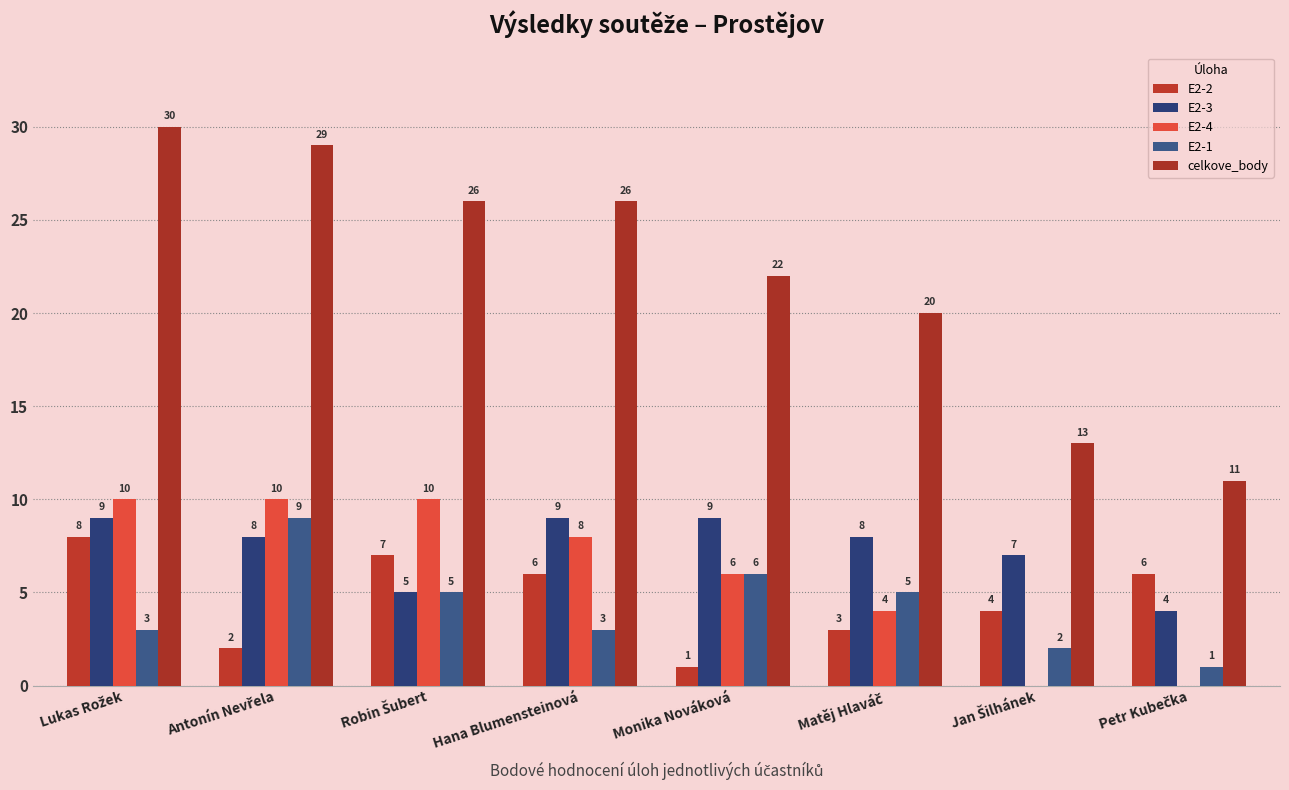

Which series changed the most between Hana Blumensteinová and Petr Kubečka?

celkove_body